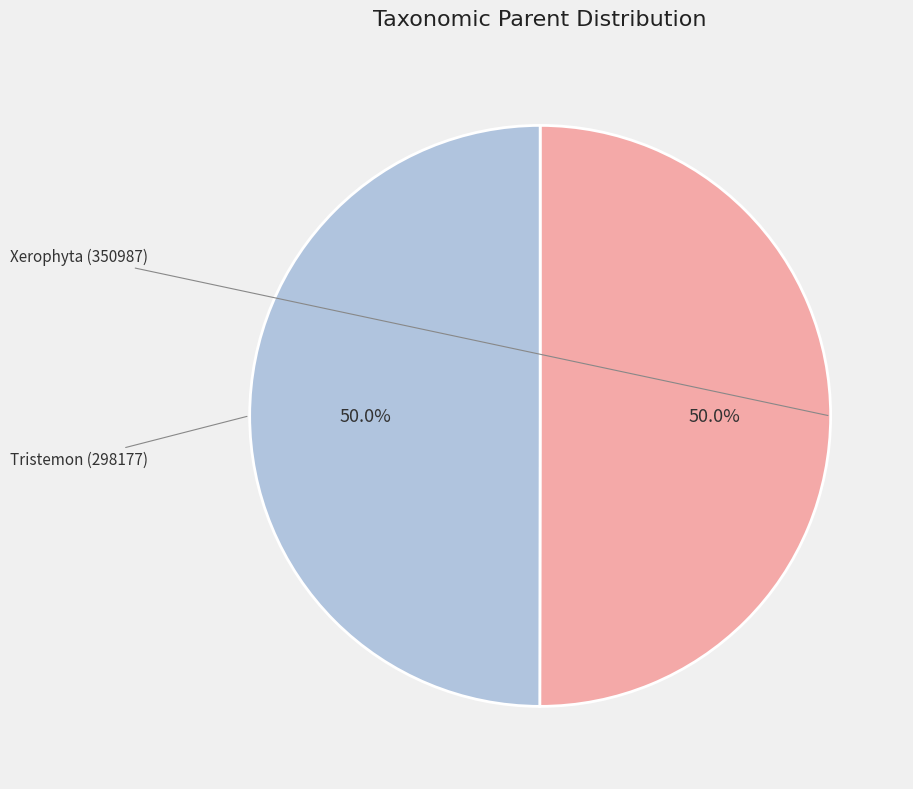

Does Tristemon (298177) represent more than half of the total?

No